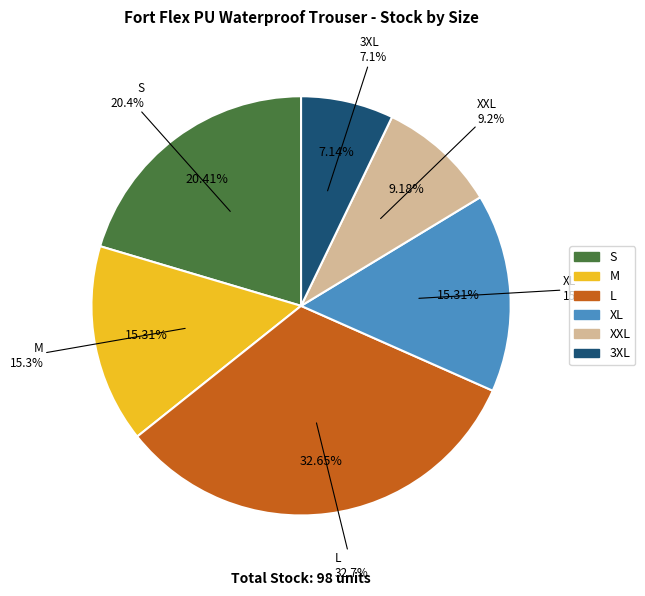

Is it true that XXL is 9% of the pie?

True